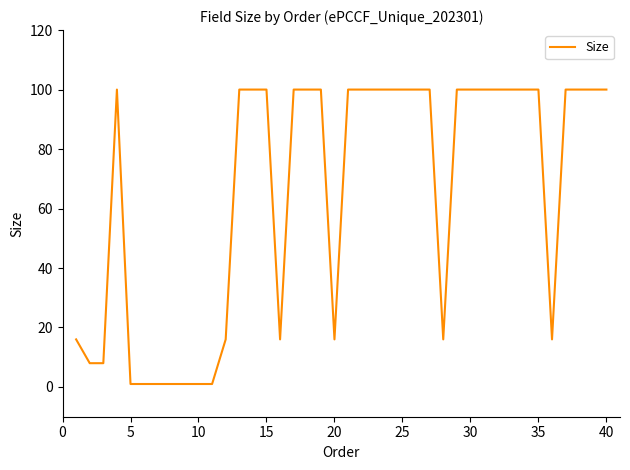

What is the difference between the maximum and minimum values?

99